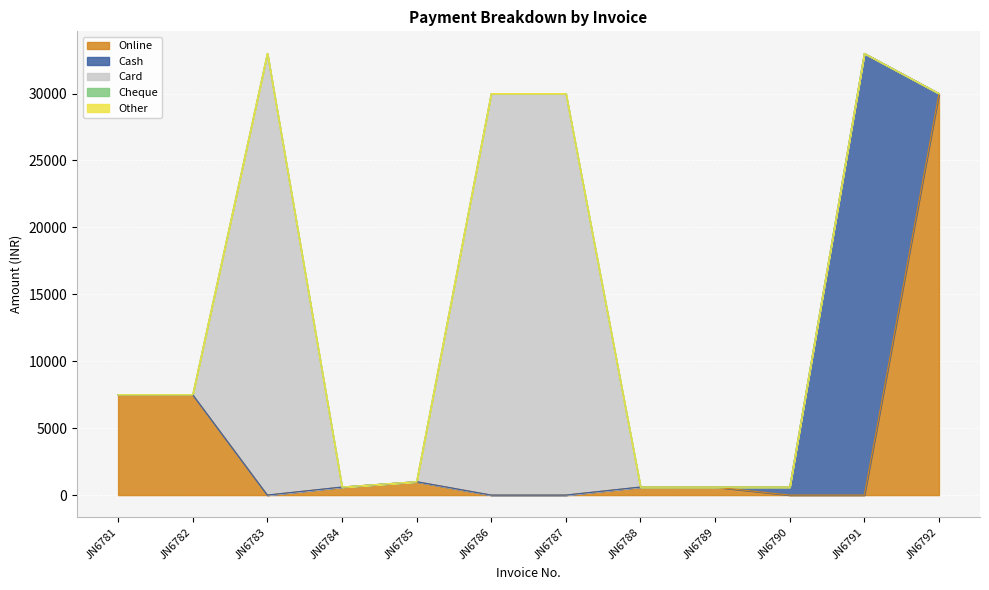

Is it true that Card equals 0 at JN6790?

True